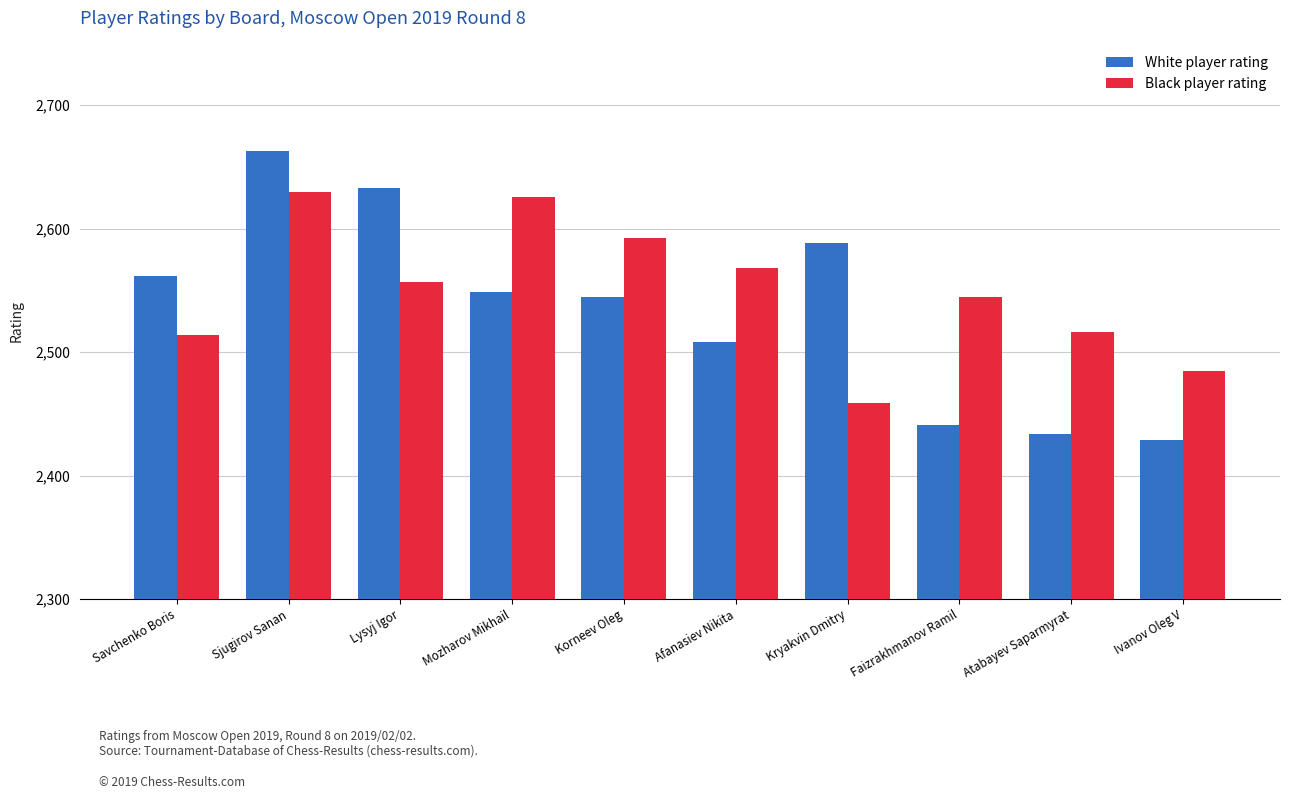

At Lysyj Igor, list the series in order from largest to smallest.

White player rating, Black player rating